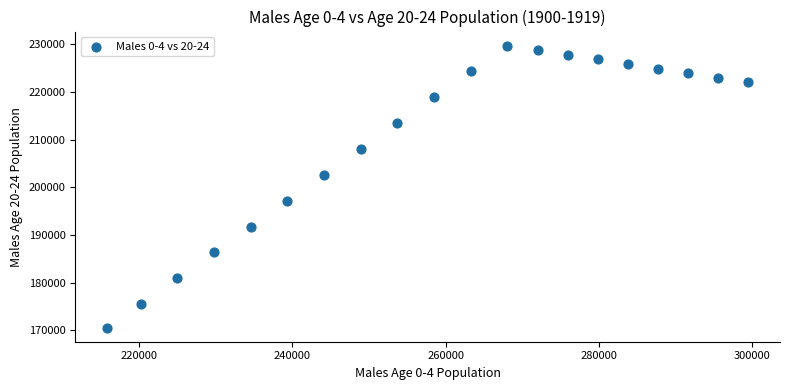

What is the range of Y values (max minus min)?

59140.4